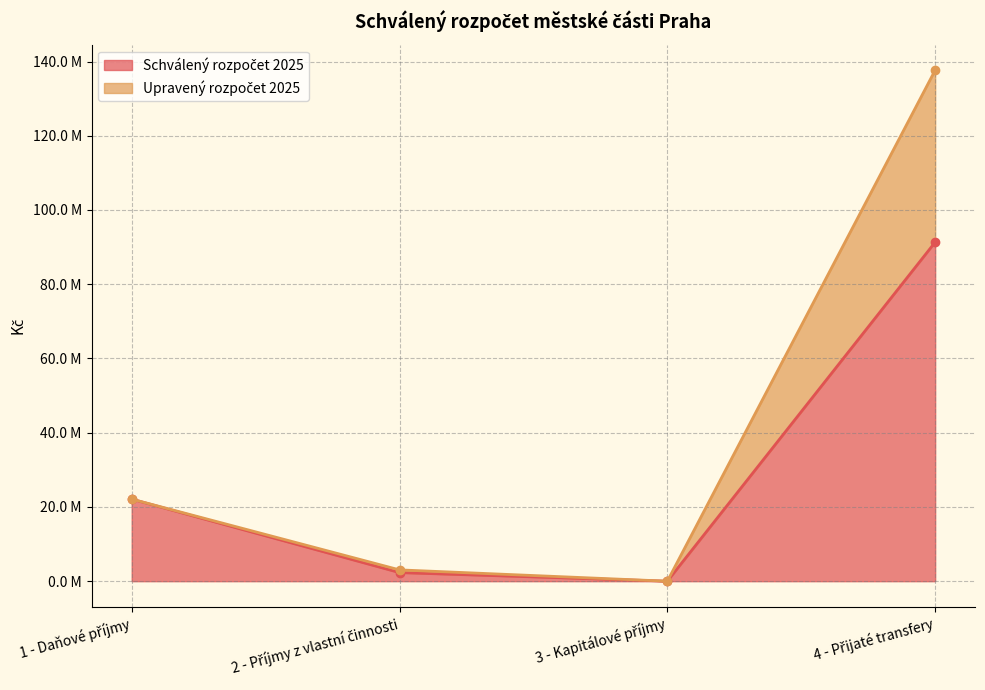

What is the difference between the maximum and minimum values in the Schválený rozpočet 2025 series?

91329400